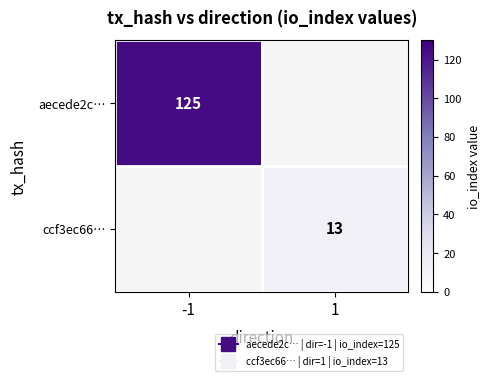

Is the value of aecede2c… at 1 greater than the value of ccf3ec66… at -1?

No